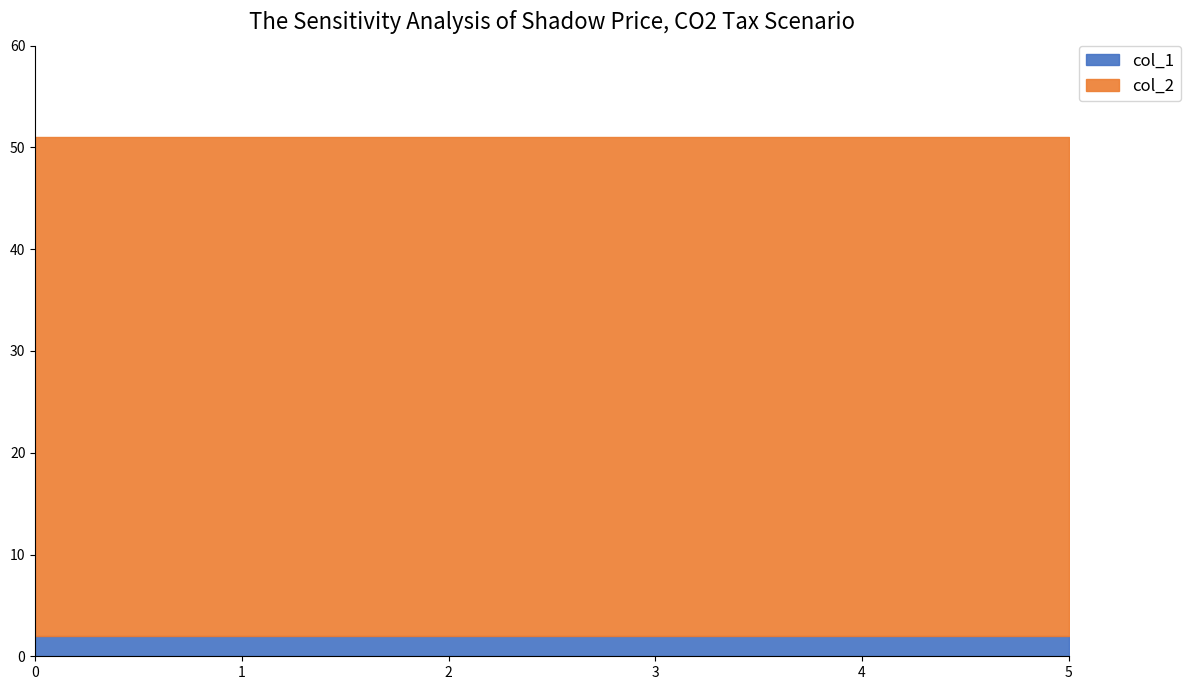

True or false: col_1 has a value of 2 at 4.

True